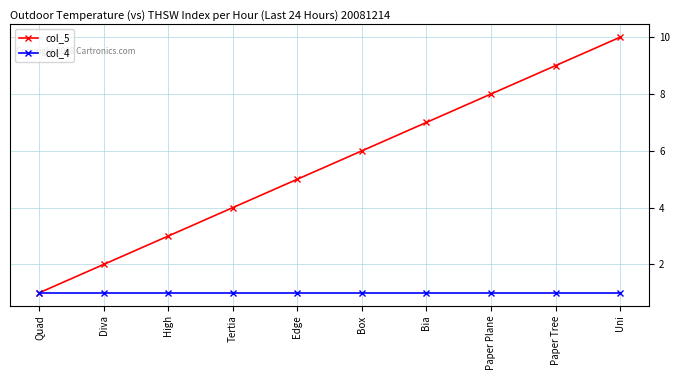

What is the minimum value for col_5?

1